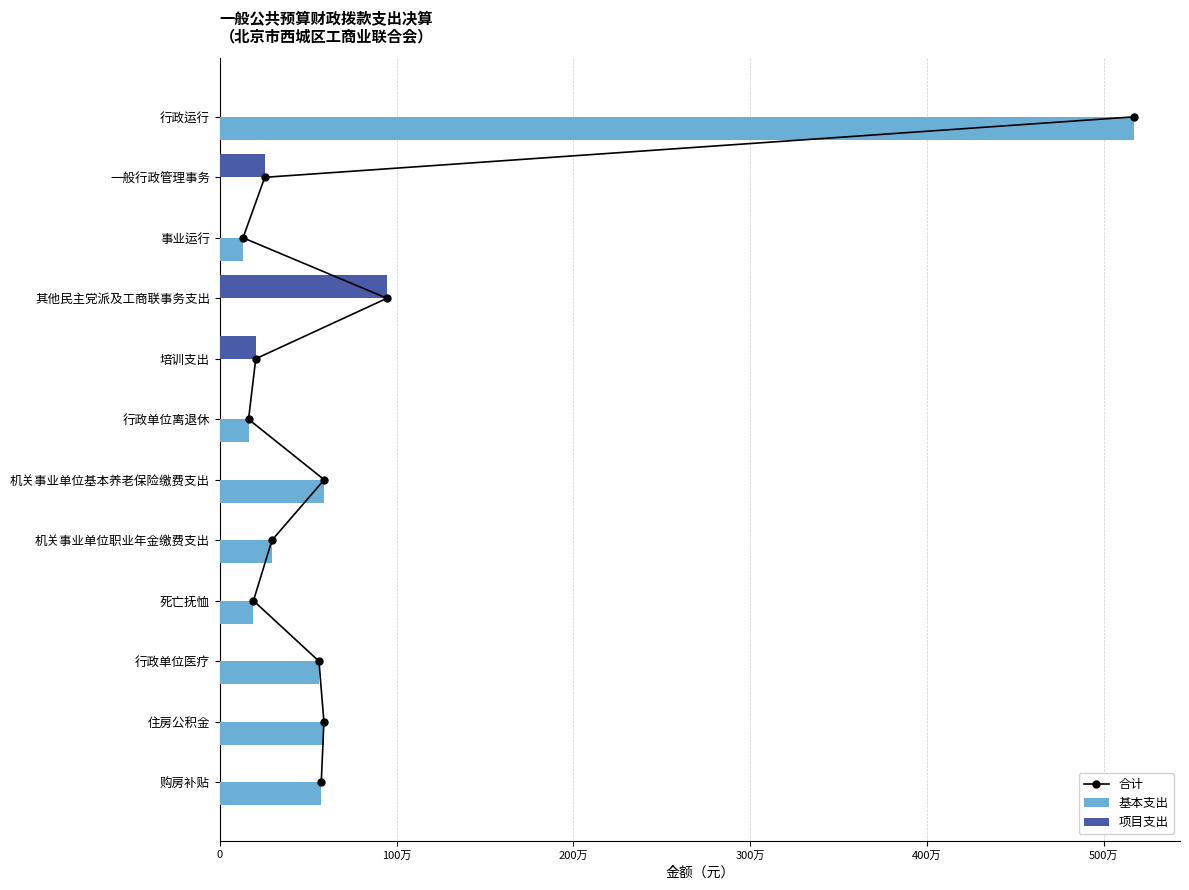

Are the bars grouped side by side (vs. stacked)?

Yes